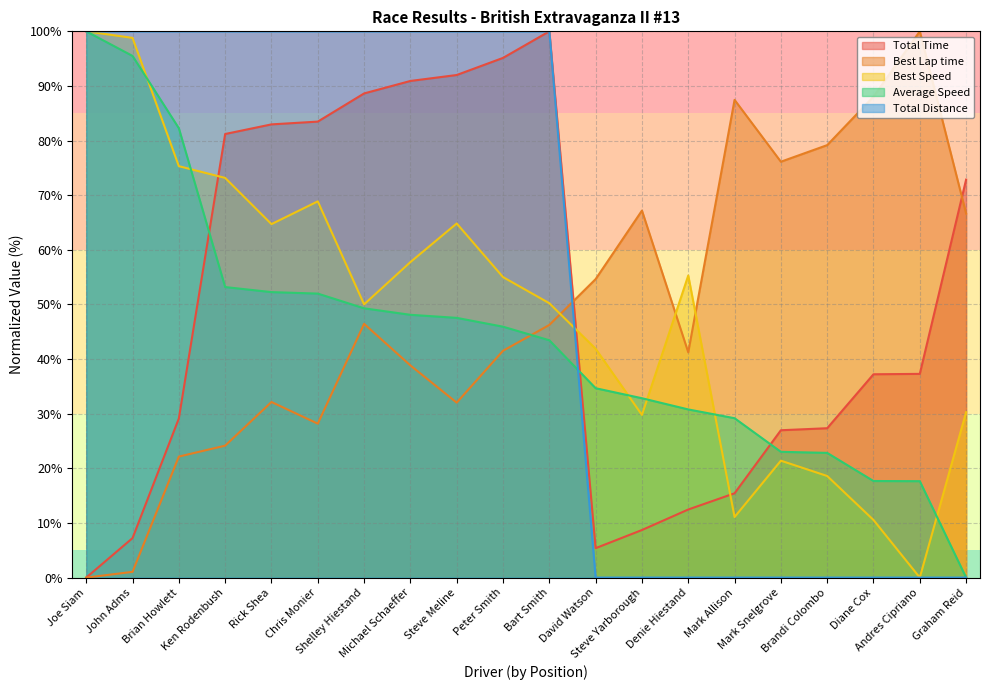

At Mark Allison, list the series in order from smallest to largest.

Total Distance, Best Speed, Total Time, Average Speed, Best Lap time